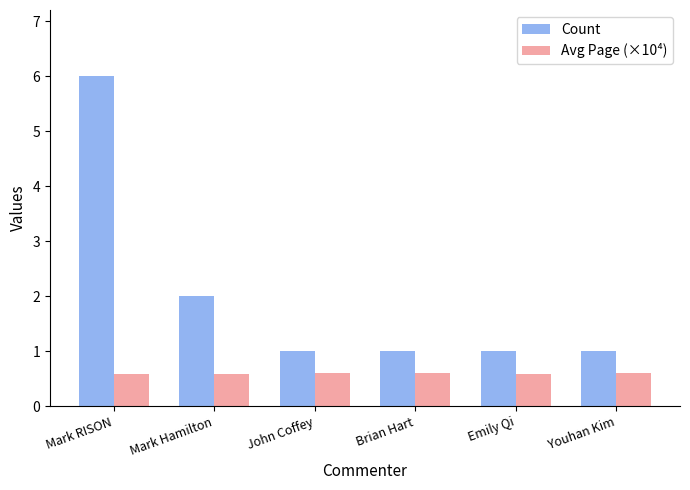

What is the sum of the Count values at John Coffey and Mark RISON?

7.0